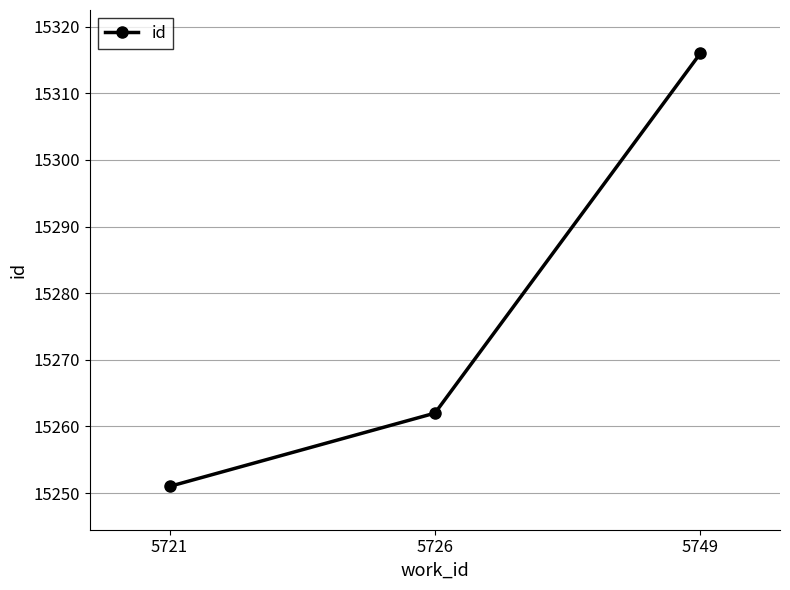

True or false: the data shows 15262 at 5726.

True